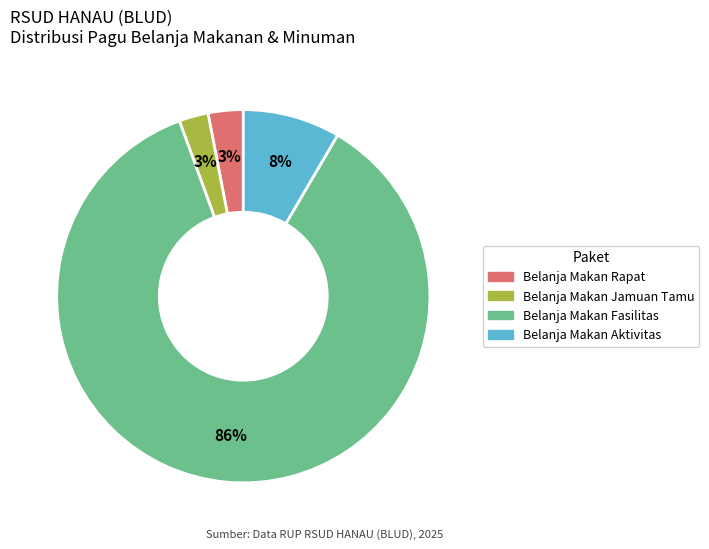

To the nearest percent, what is the difference between the largest and smallest slice percentages?

83%